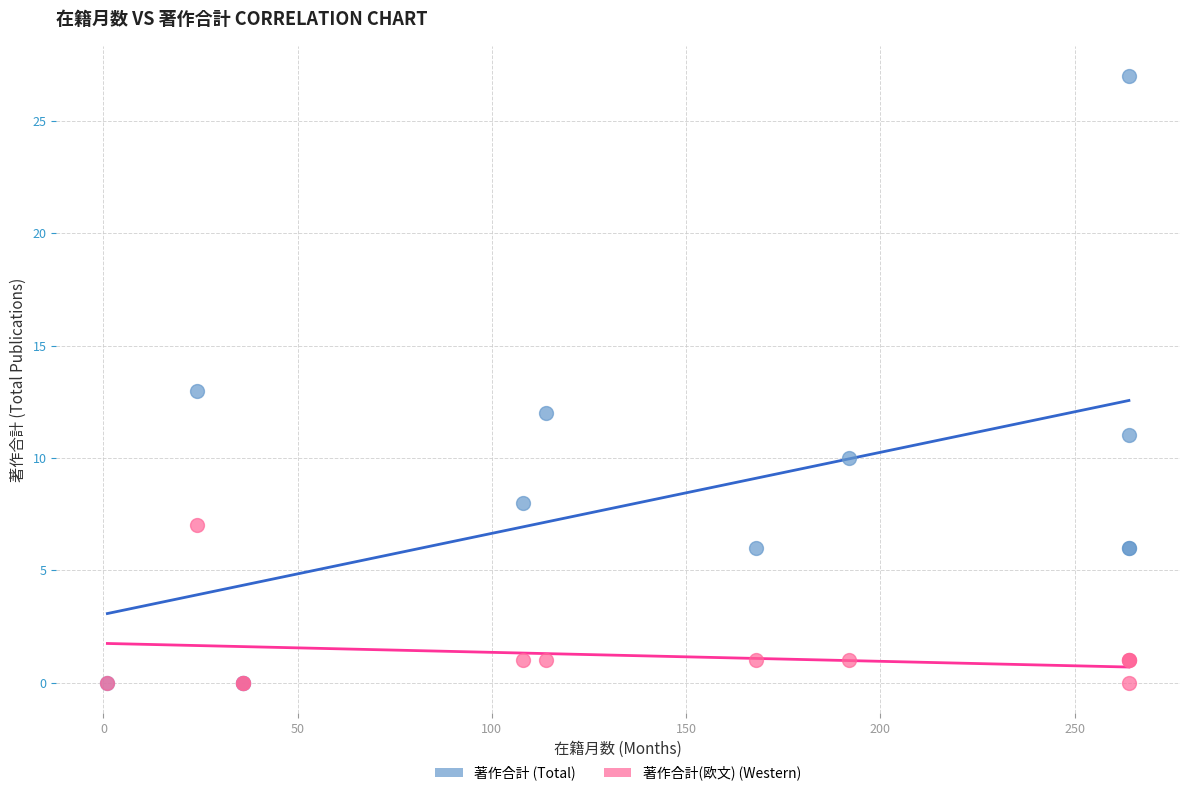

Which series contains the highest Y value?

著作合計 (Total)